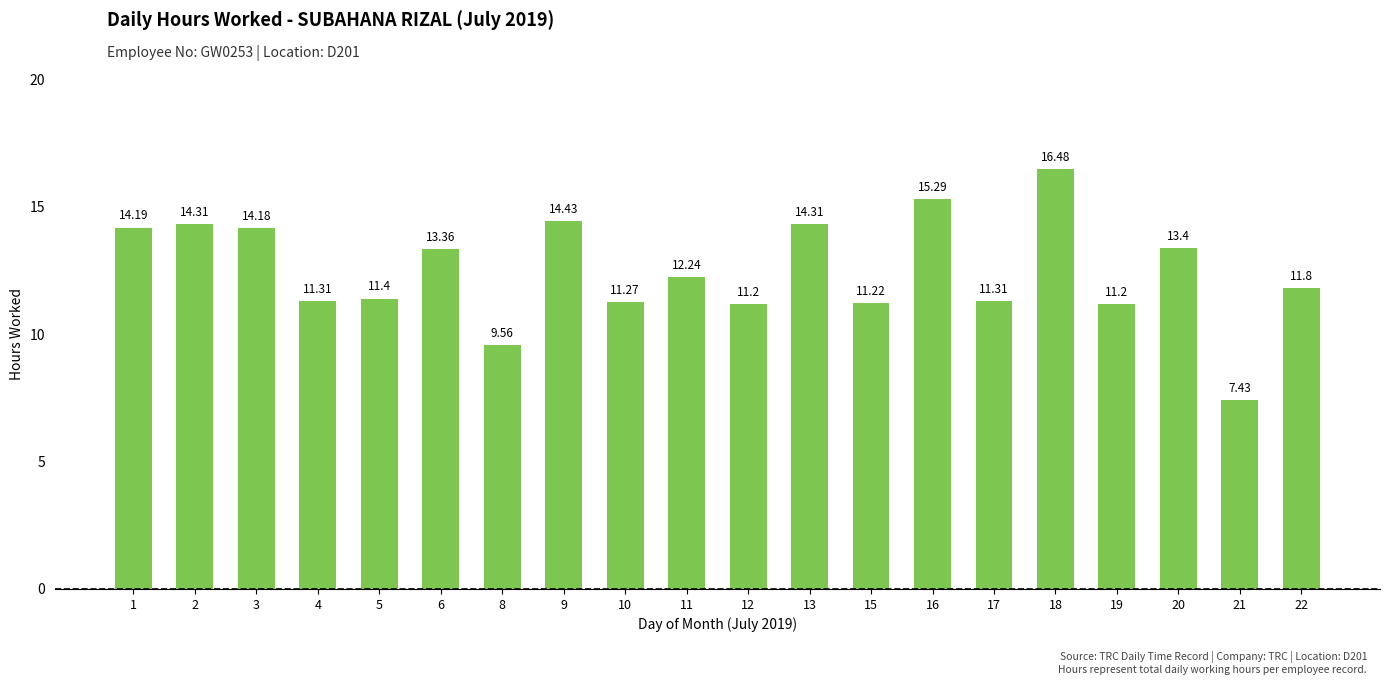

How many bars are there in total?

20